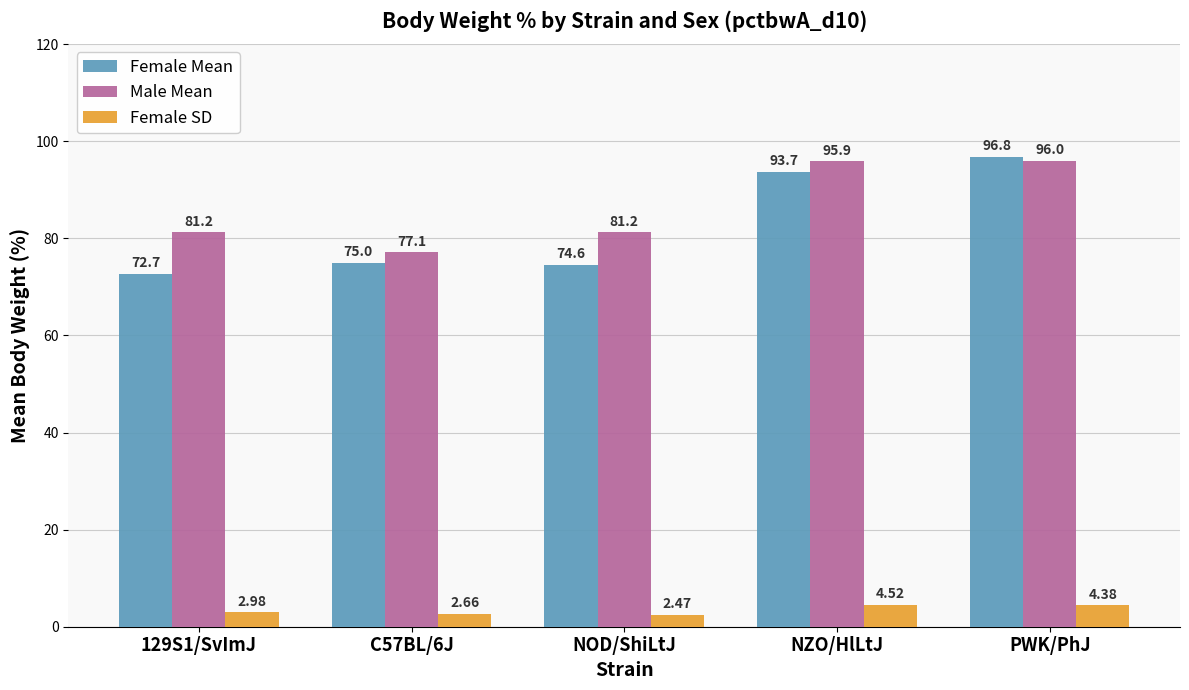

Read the Male Mean value at C57BL/6J.

77.1